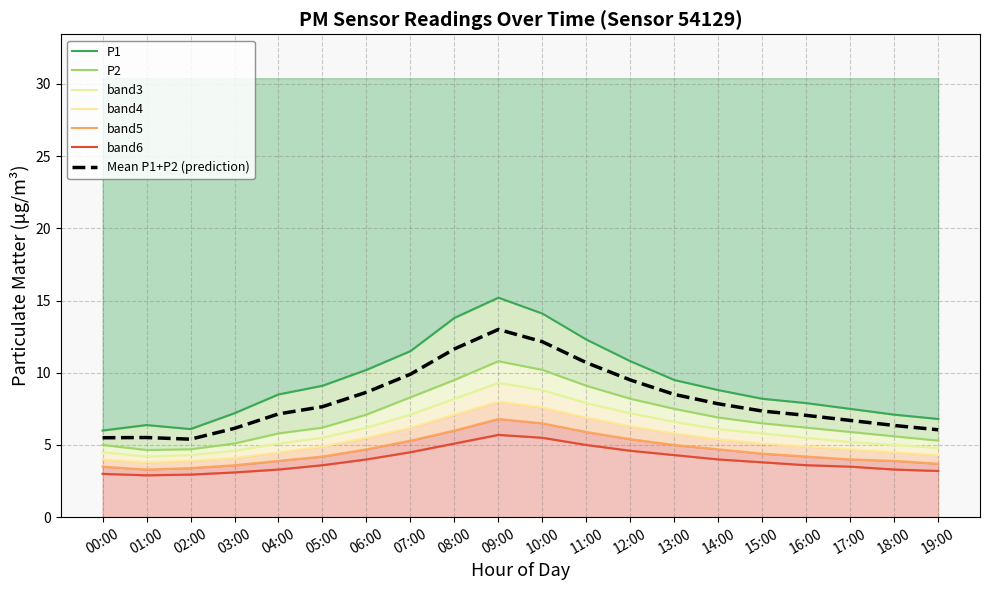

What is the sum of the band3 values at 00:00 and 13:00?

11.1